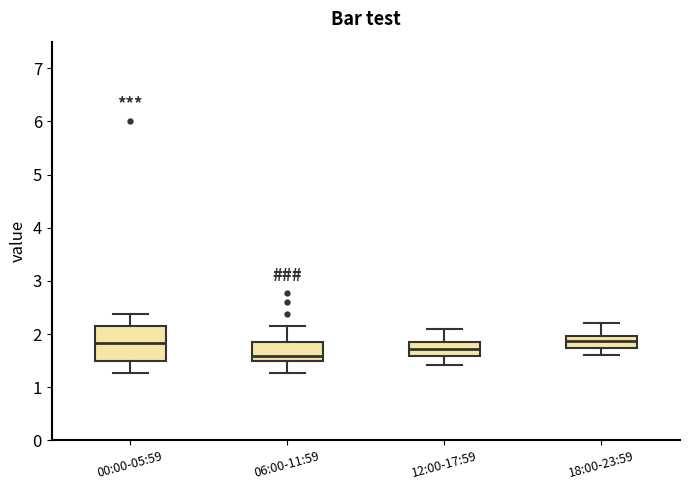

Reading left to right, read every box against the y-axis: the position of its median line, the range the box covers, and the ends of its whiskers. The values are not printed on the chart, so give them approximately, as read against the axis.

00:00-05:59: median 1.8, box 1.5 to 2.2, whiskers 1.3 to 2.4
06:00-11:59: median 1.6, box 1.5 to 1.8, whiskers 1.3 to 2.2
12:00-17:59: median 1.7, box 1.6 to 1.8, whiskers 1.4 to 2.1
18:00-23:59: median 1.9, box 1.7 to 2.0, whiskers 1.6 to 2.2